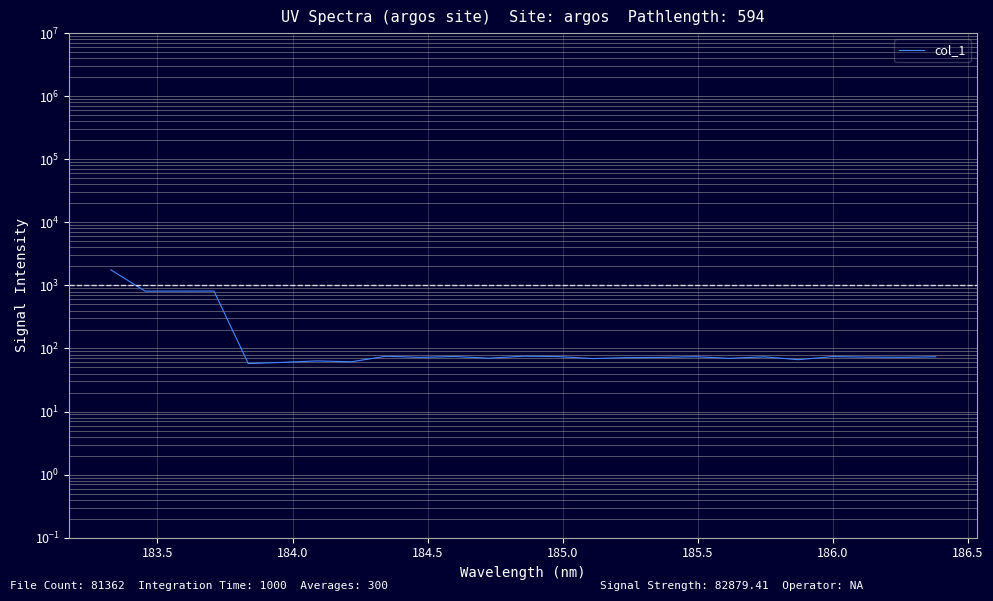

Count the number of values greater than 72.

16